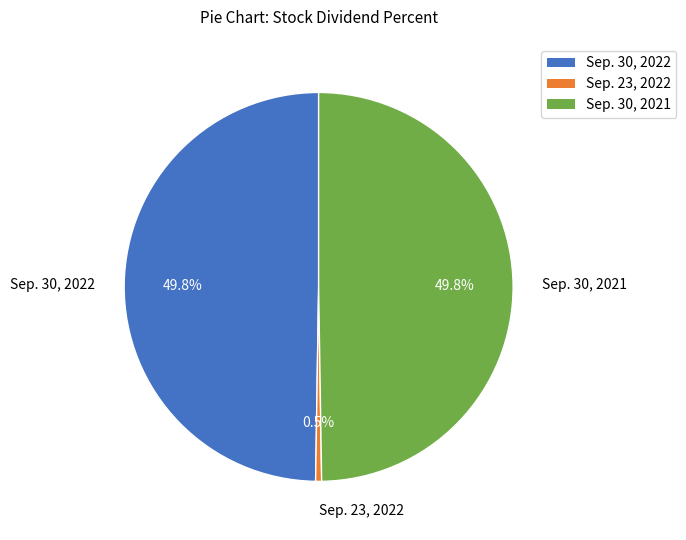

The Sep. 30, 2022 slice represents 50% of the pie. True or false?

True